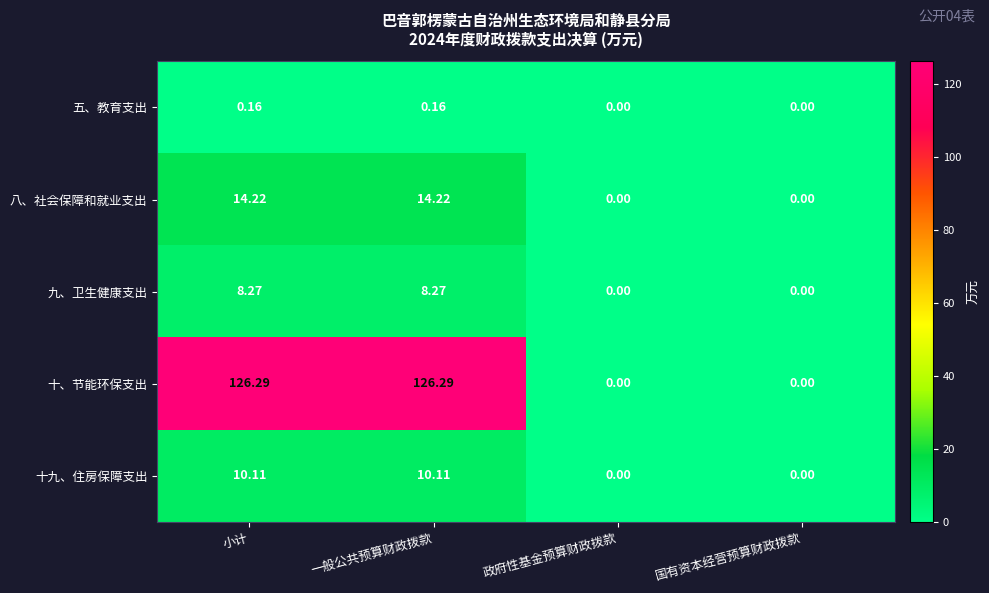

Rank the series by their maximum value, from lowest to highest.

五、教育支出, 九、卫生健康支出, 十九、住房保障支出, 八、社会保障和就业支出, 十、节能环保支出